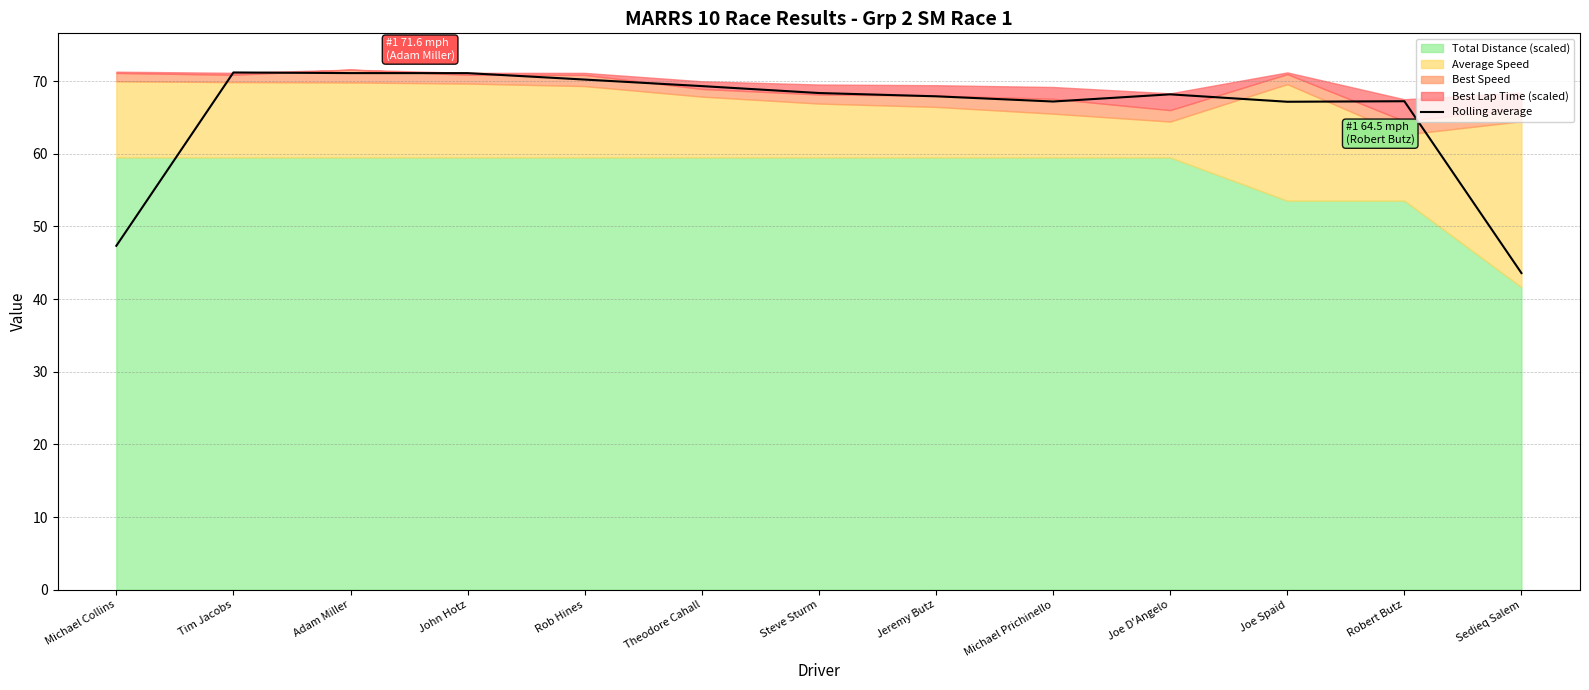

How many lines are shown in the chart?

1